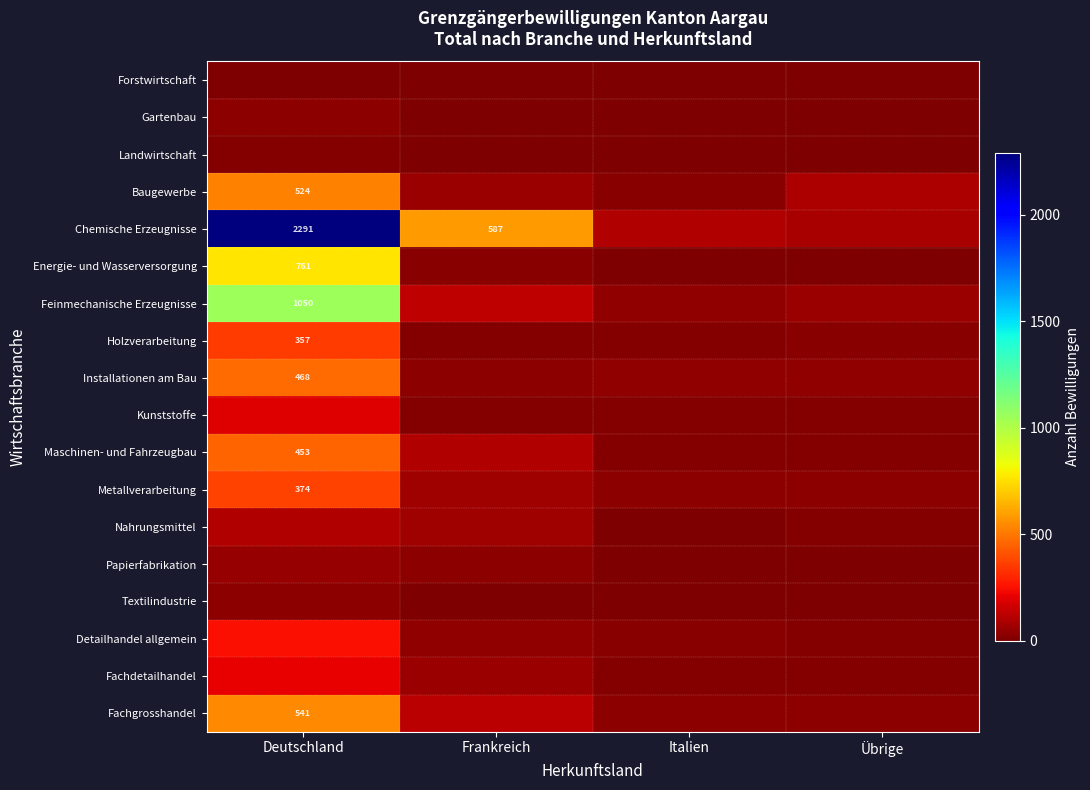

Which series has the widest spread of values?

Chemische Erzeugnisse